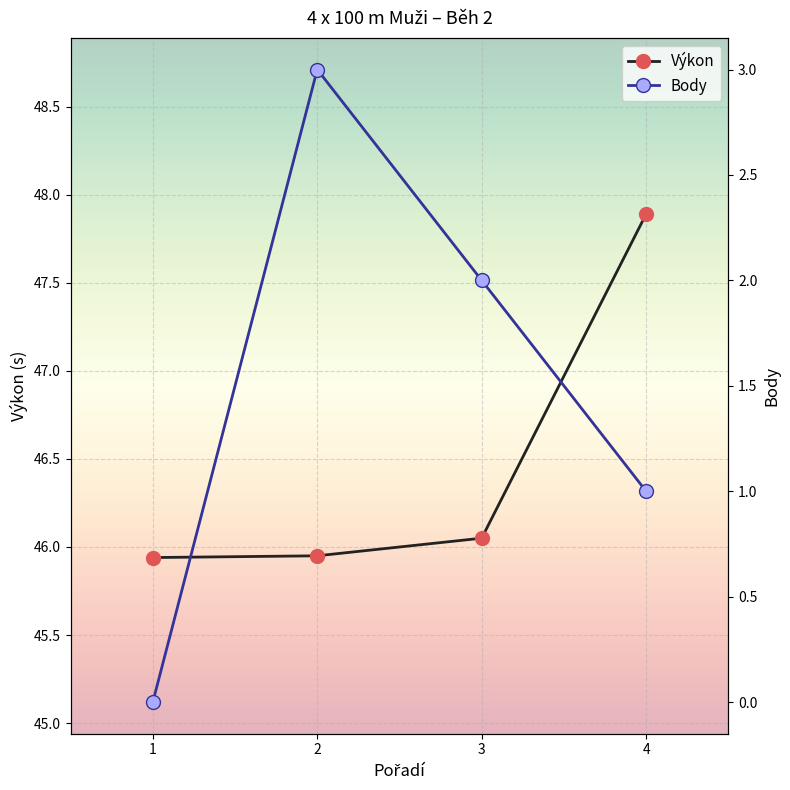

True or false: Body and Výkon intersect in this chart.

False